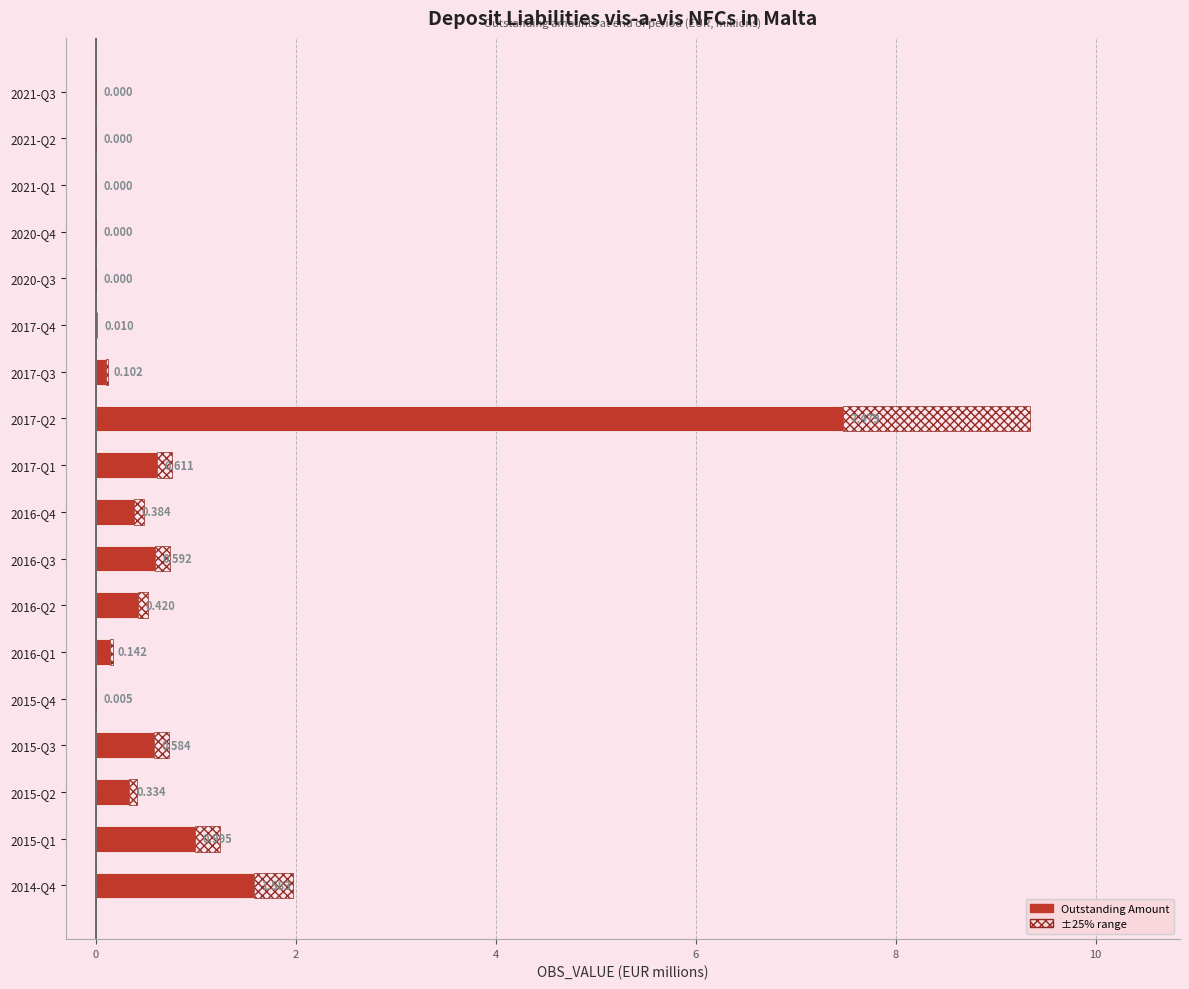

What is the value of the 6th bar from the left?

0.1